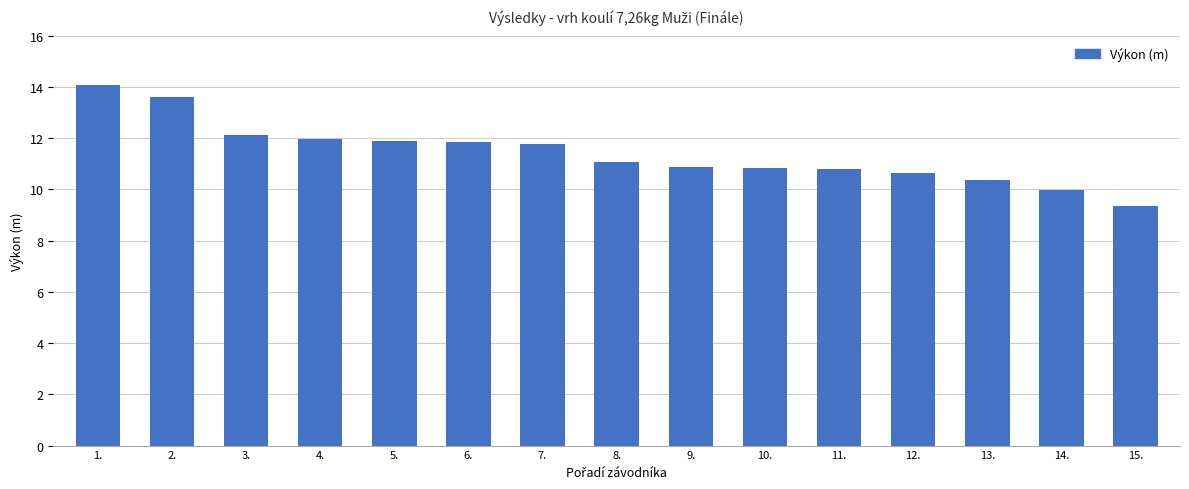

How many bars are there in total?

15